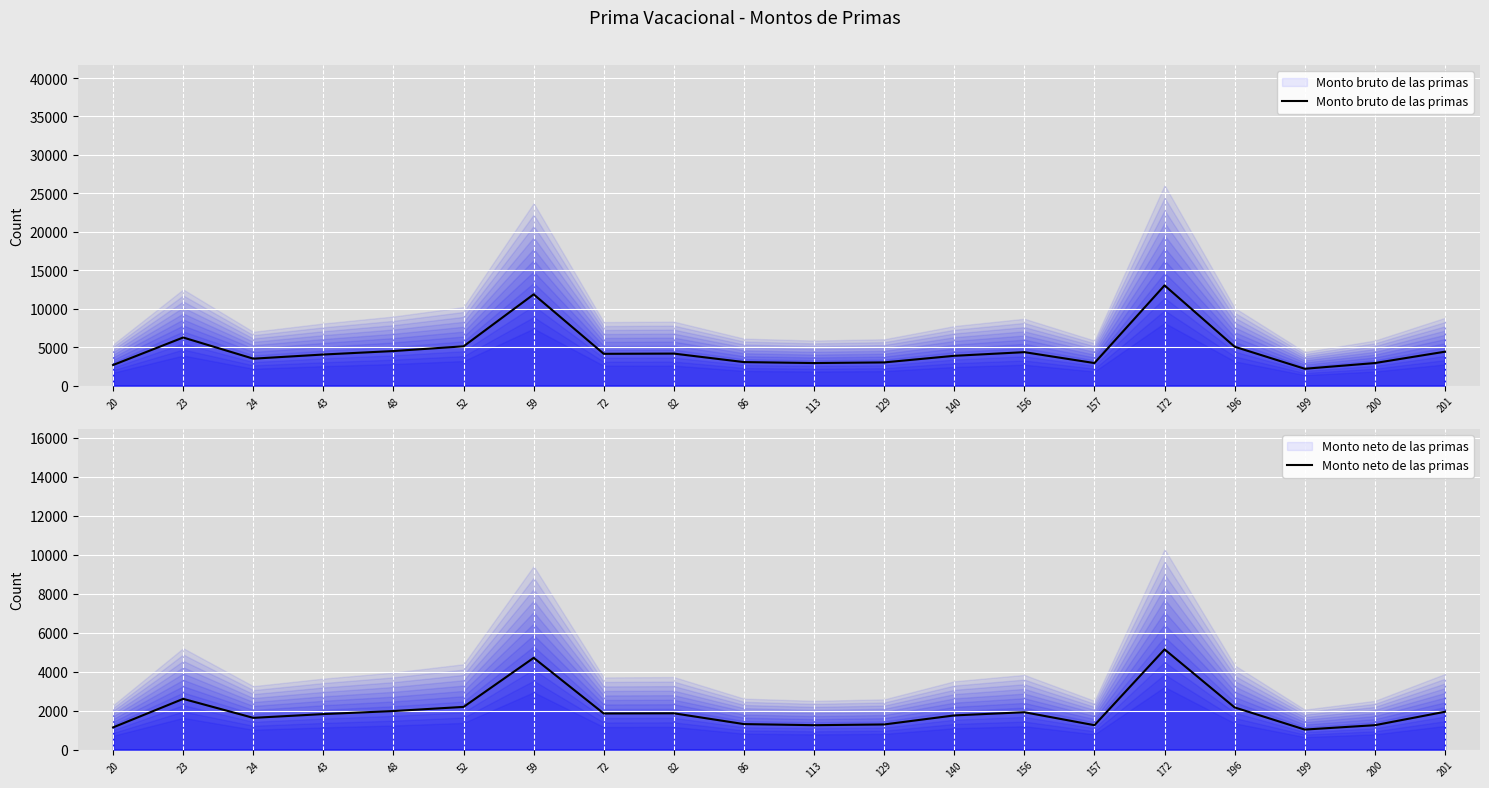

In Monto neto de las primas, how many points are higher than both neighbors (excluding endpoints)?

5